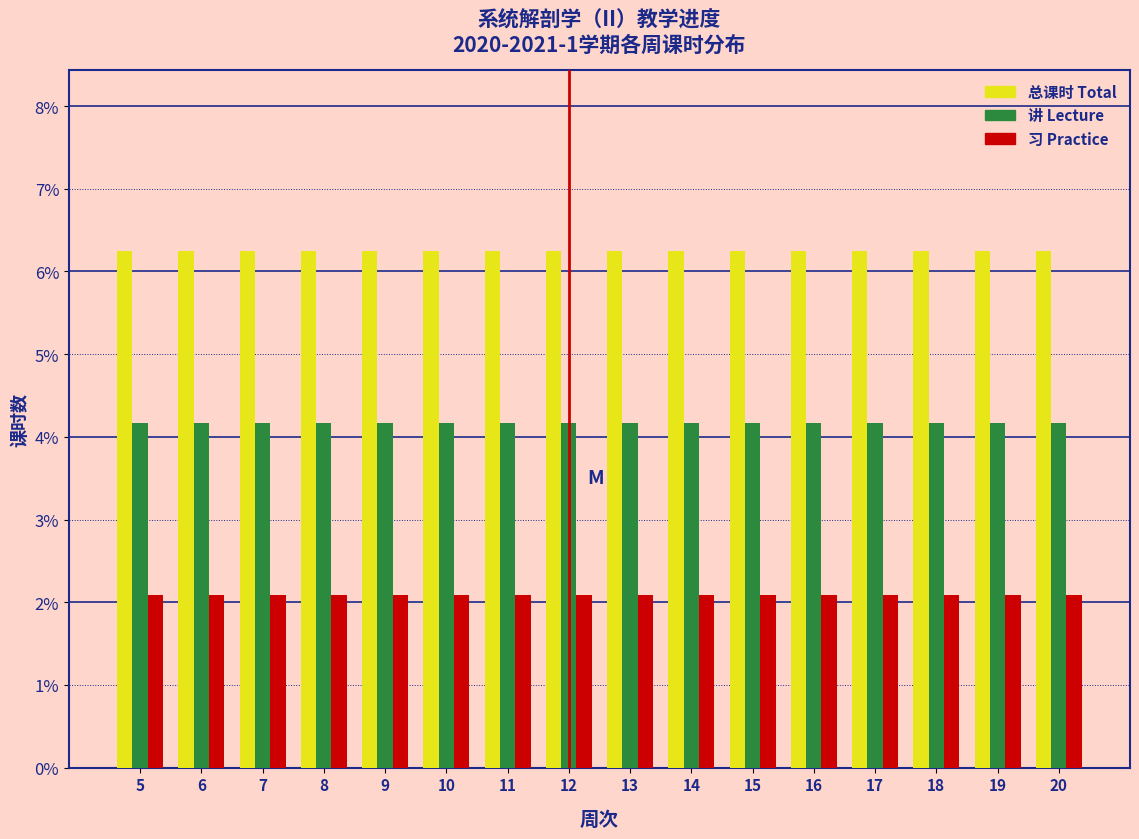

Does the chart contain stacked bars?

No